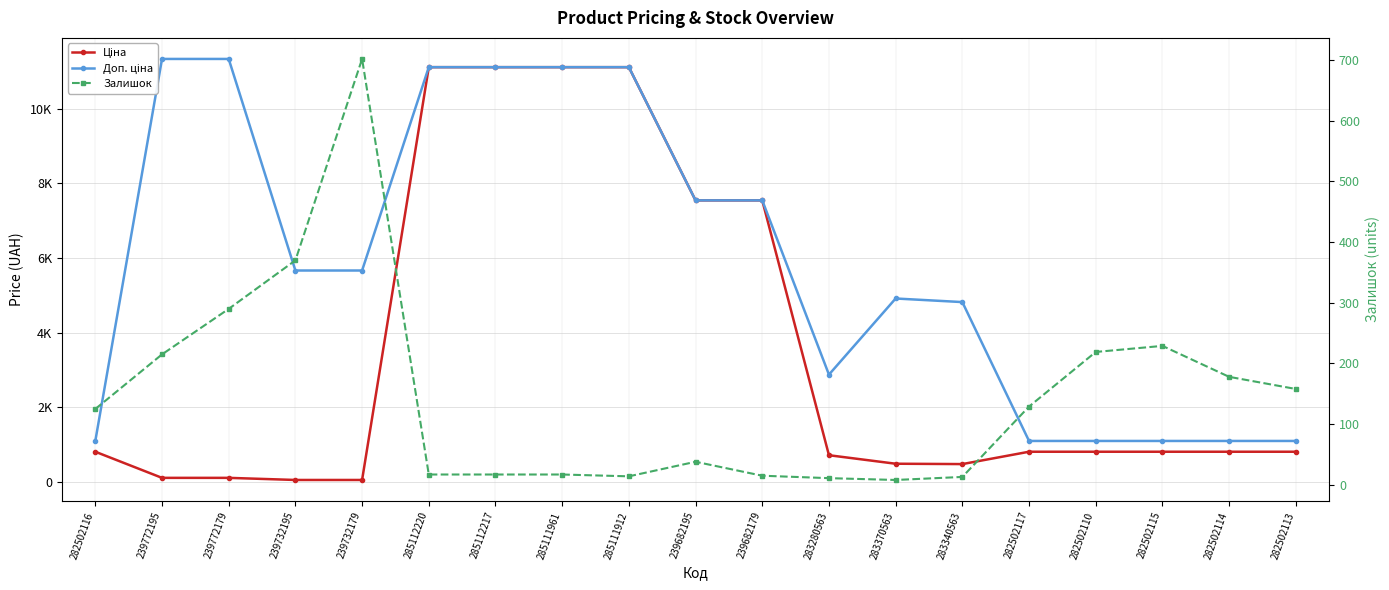

Which series has the largest total across all categories?

Доп. ціна